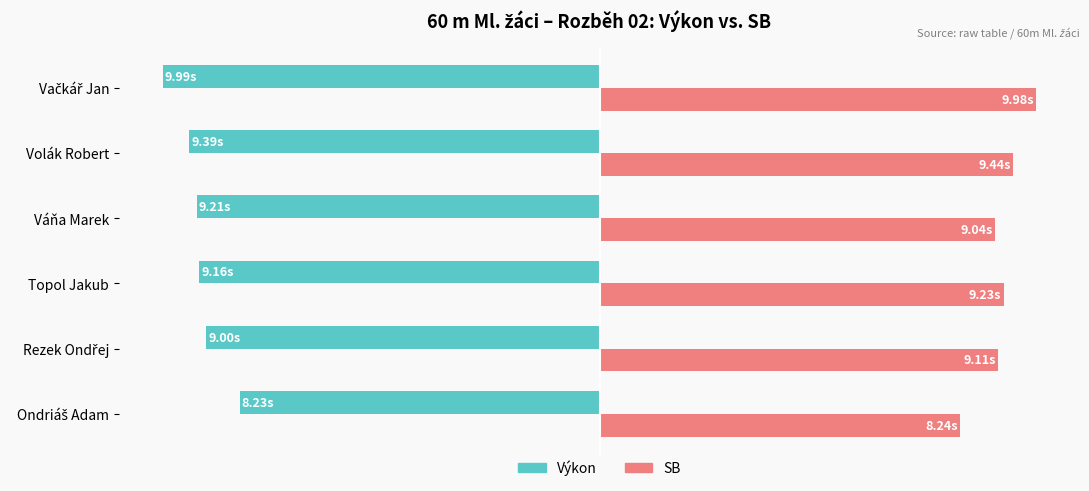

Rank the series by their maximum value, from lowest to highest.

Výkon, SB